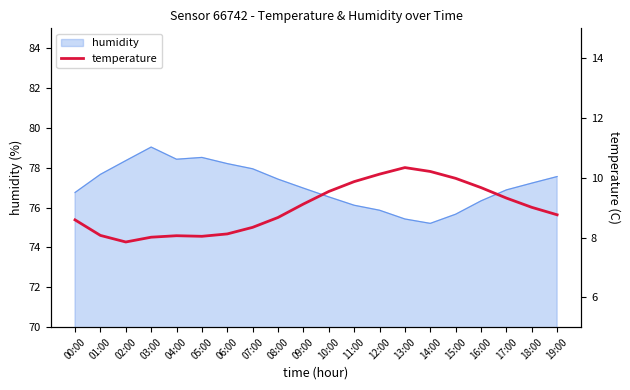

Reading left to right, transcribe all the data shown in this chart.

8.6	8.1	7.8	8.0	8.1	8.0	8.1	8.3	8.7	9.1	9.5	9.9	10.1	10.3	10.2	10.0	9.7	9.3	9.0	8.8